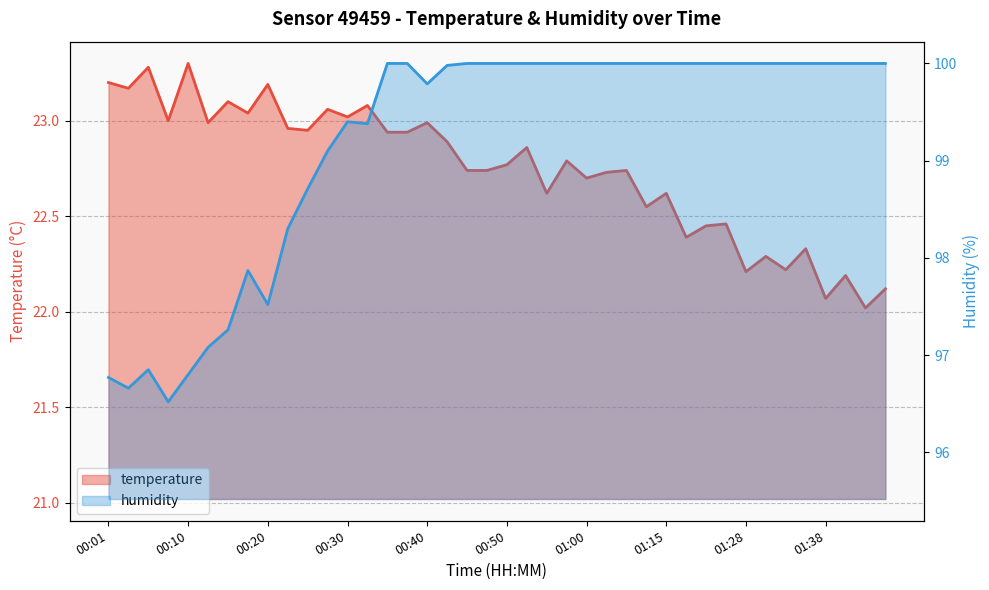

What position from the left is 00:45?

19